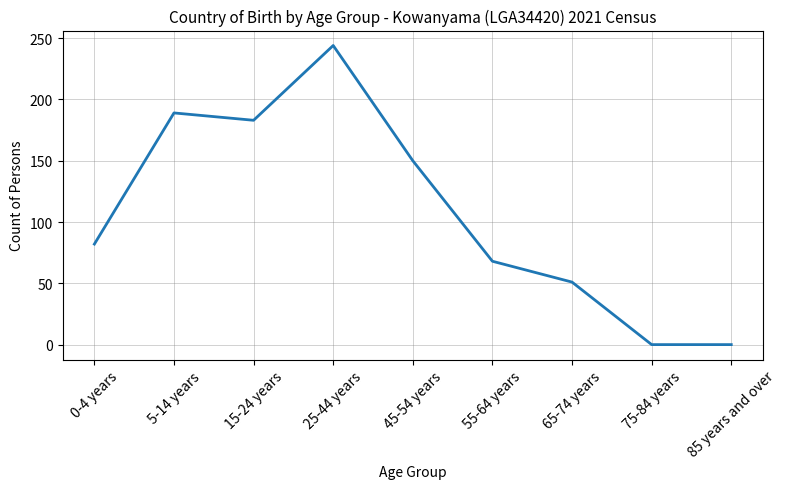

What position from the right is 15-24 years?

7